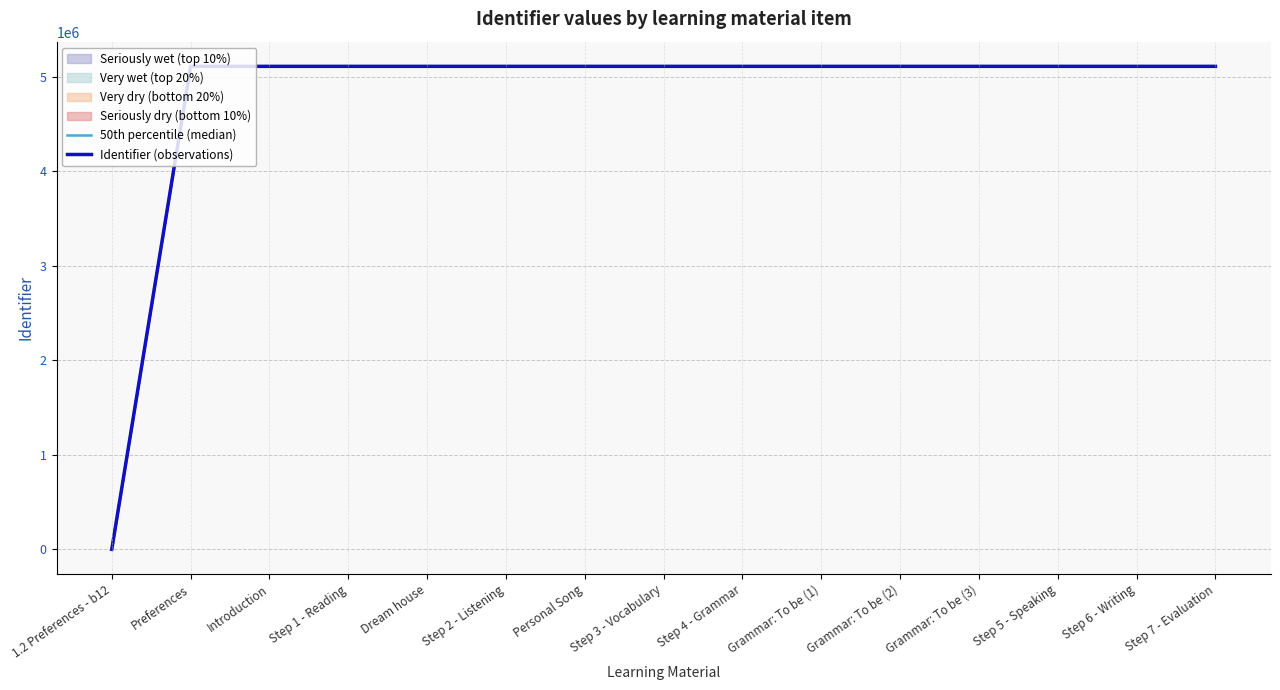

Rank the series at Preferences from highest to lowest value.

50th percentile (median), Identifier (observations)